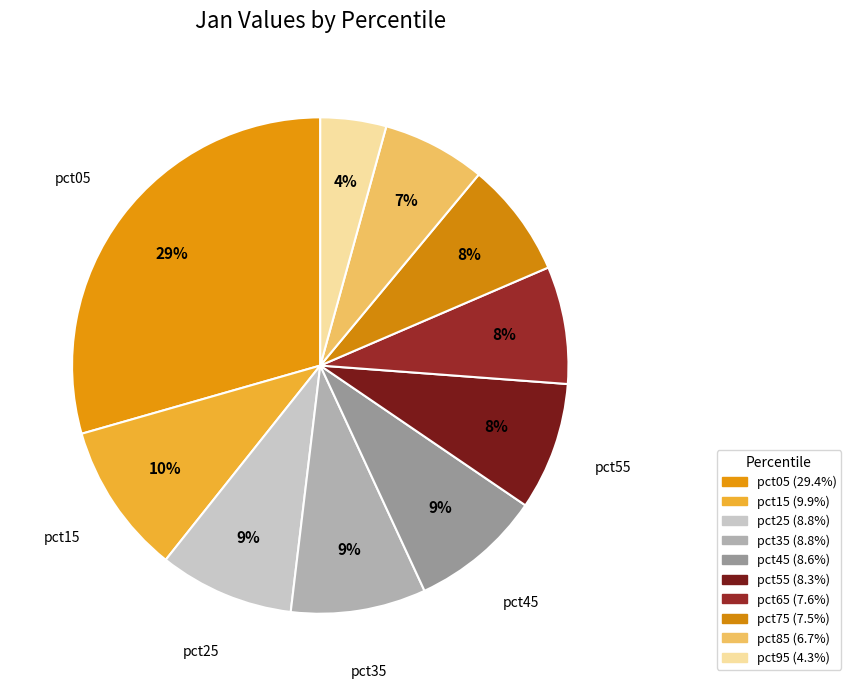

To the nearest percent, what percentage of the pie is pct45?

9%